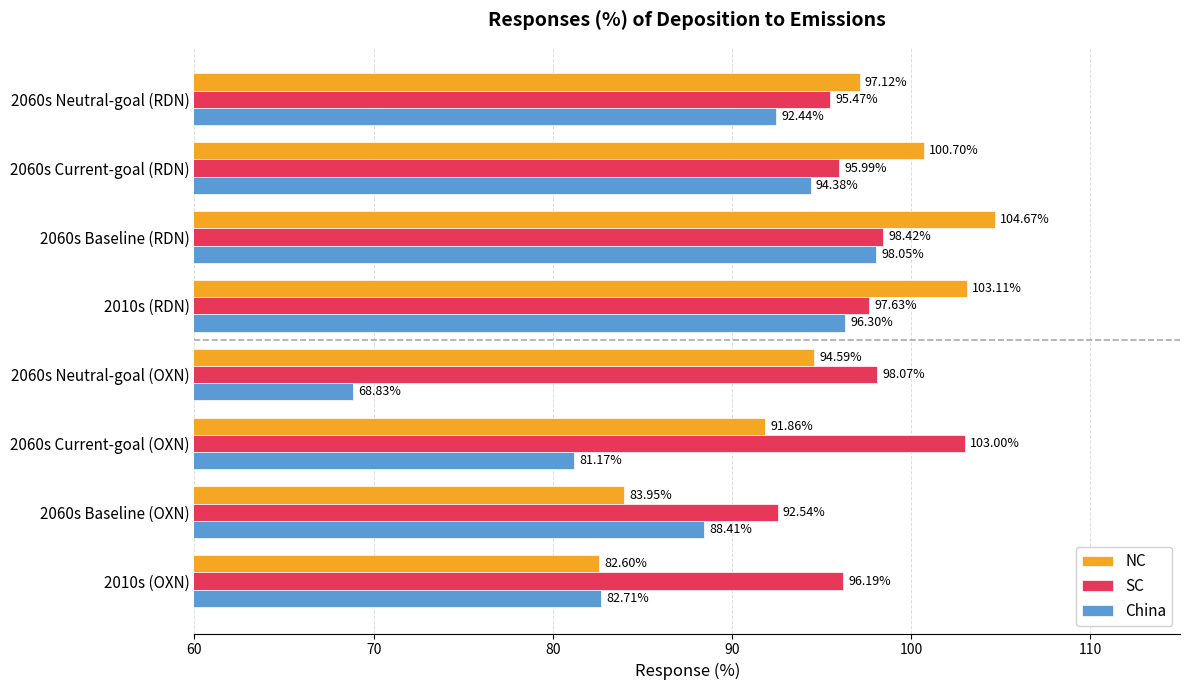

At how many categories does at least one series exceed 72?

8